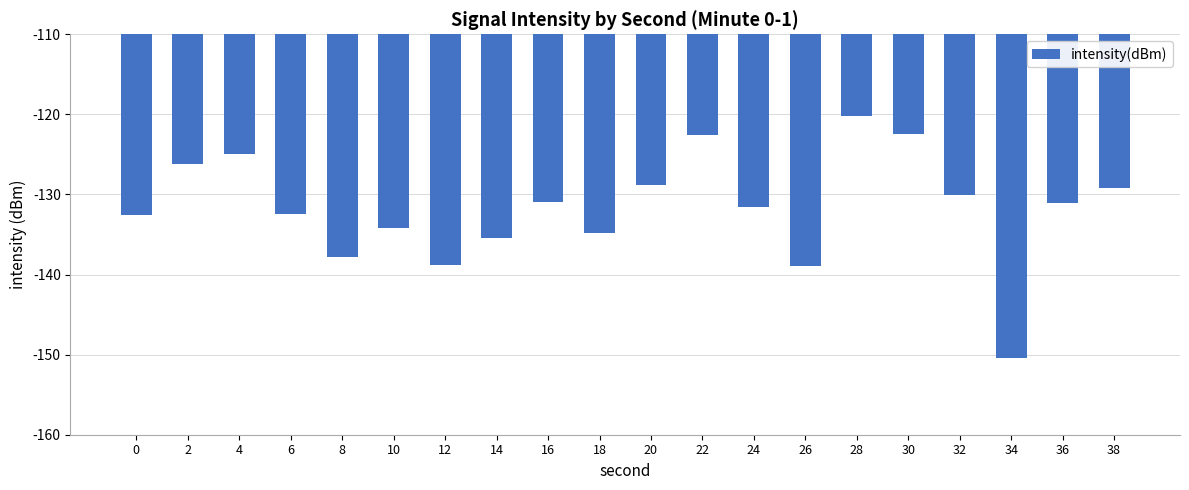

True or false: the data shows -120.2 at 28.

True